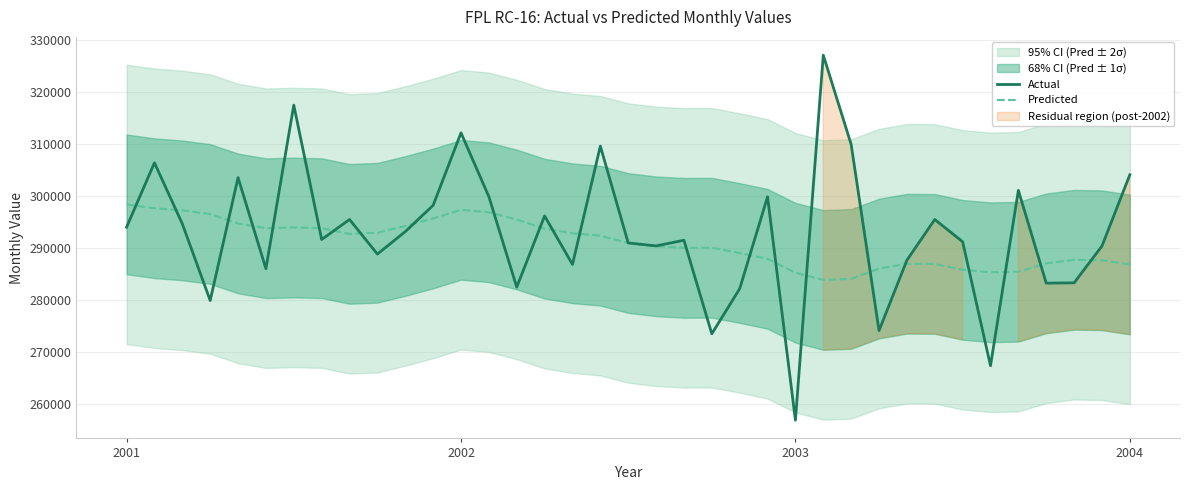

Reading right to left, list all the values displayed in this chart.

Actual: 304127.9	290410.1	283320.4	283261.6	301125.7	267360.7	291239.5	295515.9	287674.3	274114.6	309975.5	327156.6	256883.6	299888.4	282189.4	273509.7	291520.1	290430.5	290998.8	309647.5	286859.1	296200.3	282497.5	299912.9	312196.1	298235.0	293181.4	288855.1	295516.5	291666.3	317529.4	286033.8	303579.3	279918.8	294684.1	306432.4	294039.1
Predicted: 286846.5	287661.8	287764.4	287066.8	285459.0	285353.0	285822.6	286963.9	286998.5	286065.8	284070.3	283877.2	285272.2	287937.4	289066.7	290074.5	290059.9	290348.2	290993.1	292393.6	292862.1	293749.4	295516.8	296905.7	297376.5	295714.1	294267.4	292957.5	292744.8	293845.2	293973.8	293841.0	294751.6	296576.8	297268.6	297684.9	298429.7